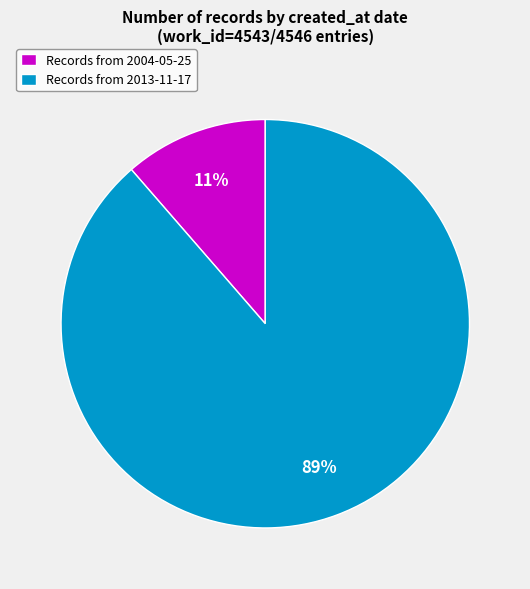

To the nearest percent, what portion does Records from 2013-11-17 represent?

89%